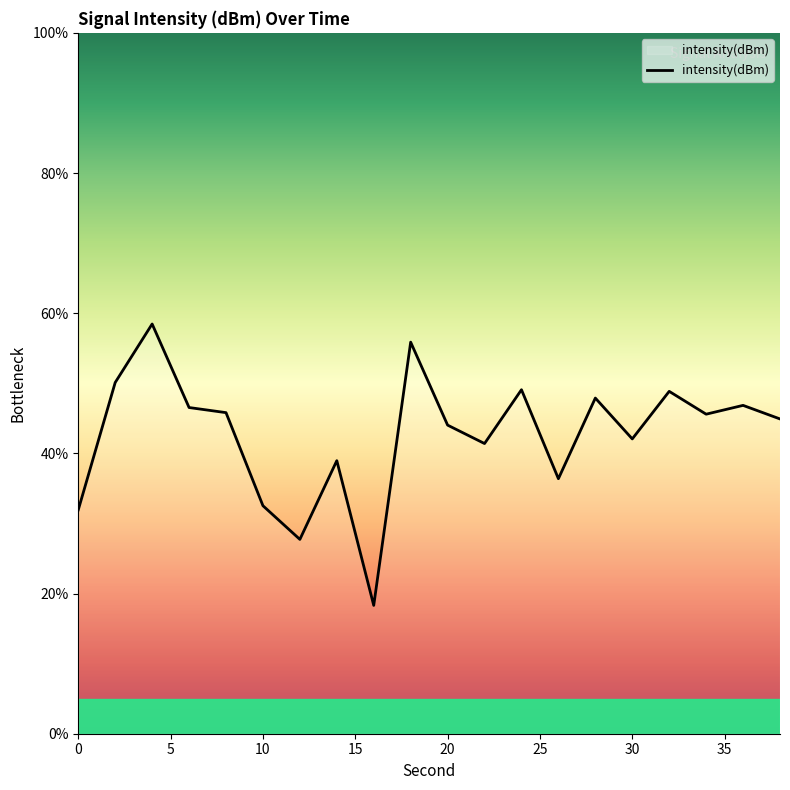

What is the smallest value displayed?

18.3